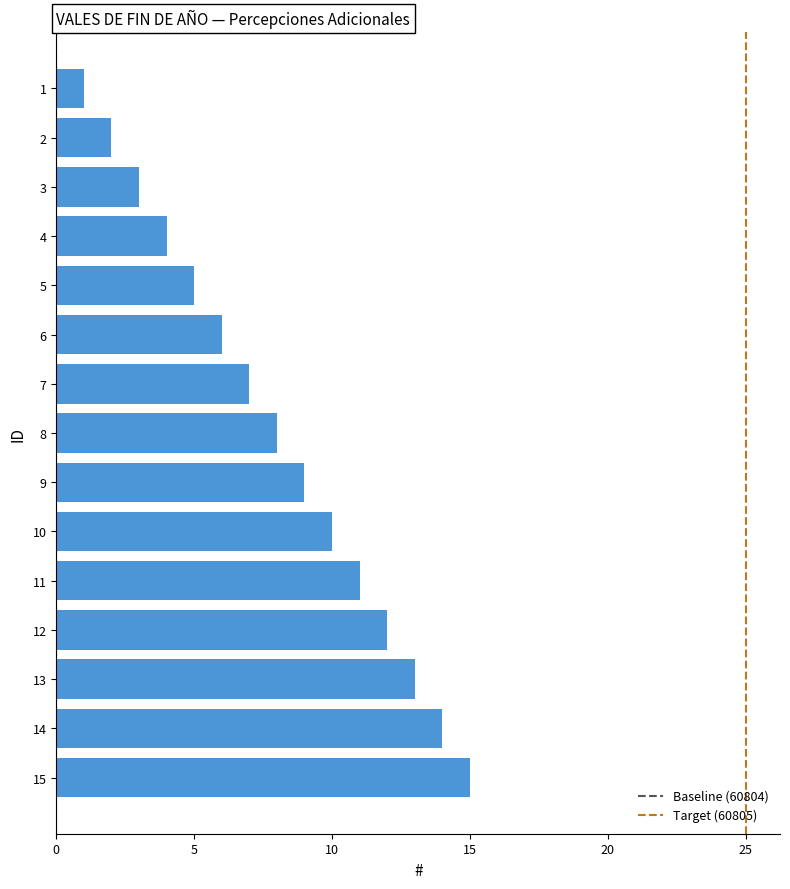

What is the change in value from 2 to 7?

+5